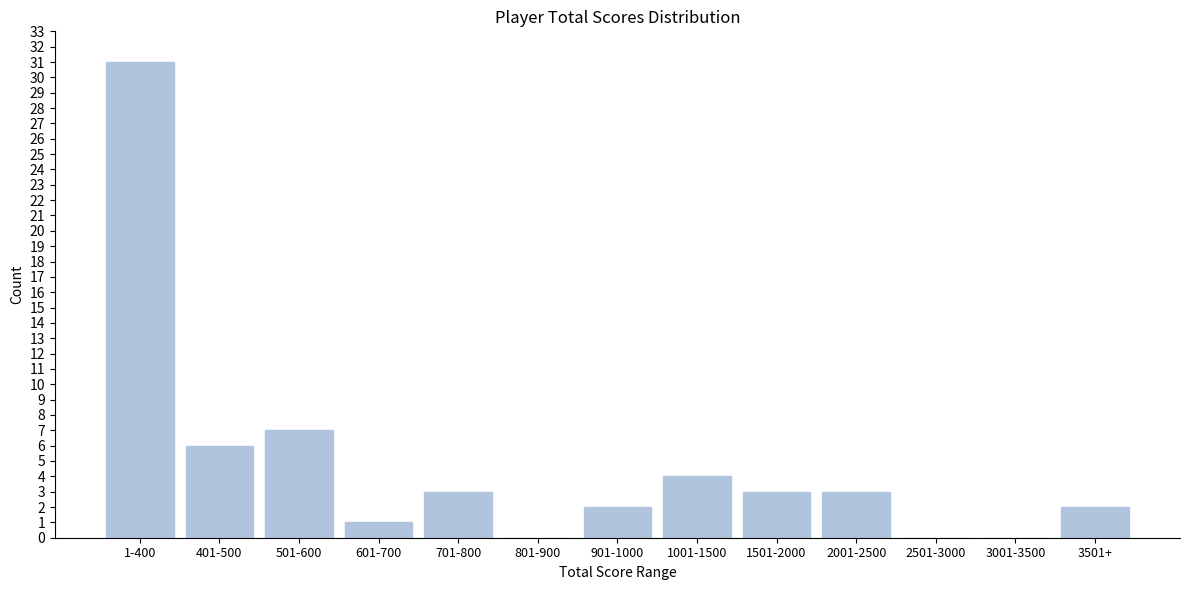

Reading right to left, transcribe all the data shown in this chart.

3501+=2	3001-3500=0	2501-3000=0	2001-2500=3	1501-2000=3	1001-1500=4	901-1000=2	801-900=0	701-800=3	601-700=1	501-600=7	401-500=6	1-400=31